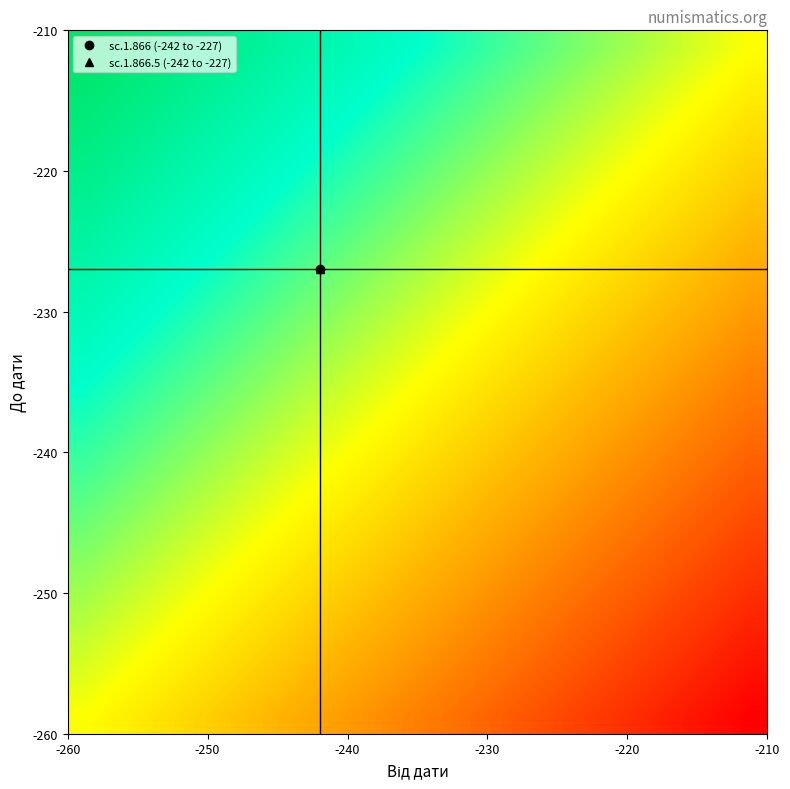

How many distinct data groups are displayed?

20